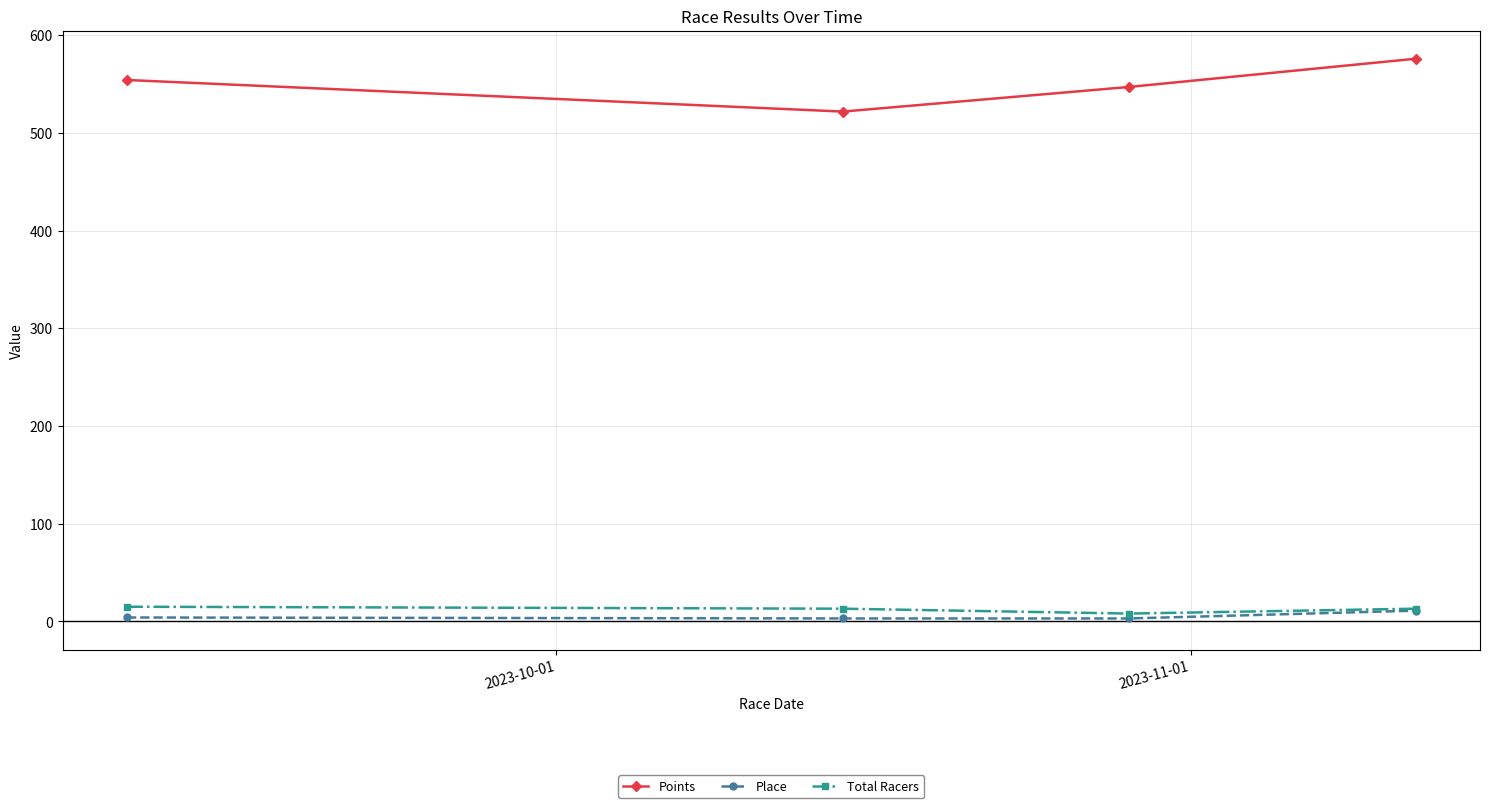

Which series has the largest range (max minus min)?

Points